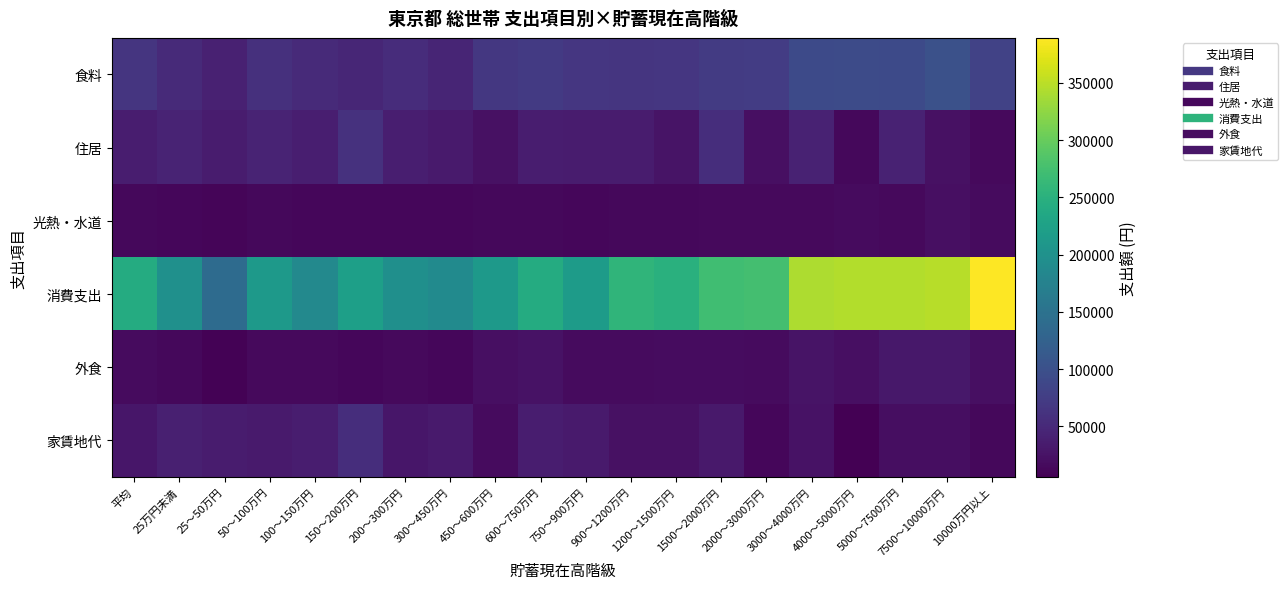

Which series has the widest spread of values?

消費支出